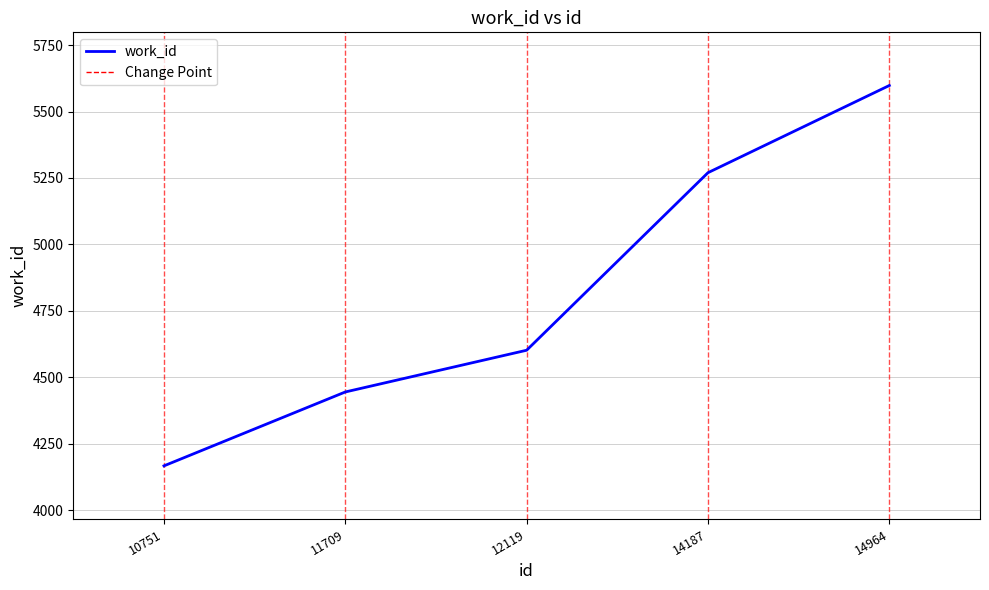

How many lines are shown in the chart?

1